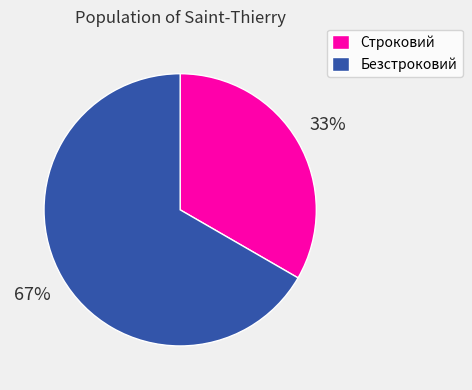

To the nearest percent, what is the combined percentage of Строковий and Безстроковий?

100%